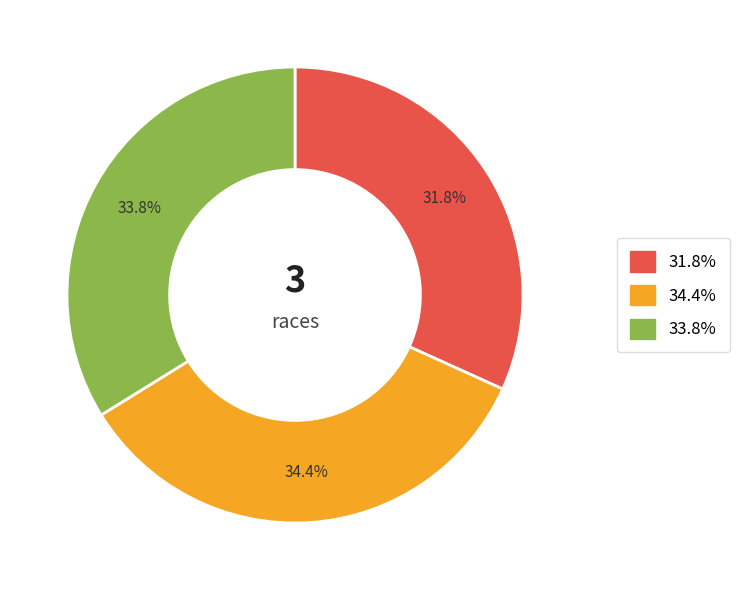

To the nearest percent, what is the average slice percentage?

33%